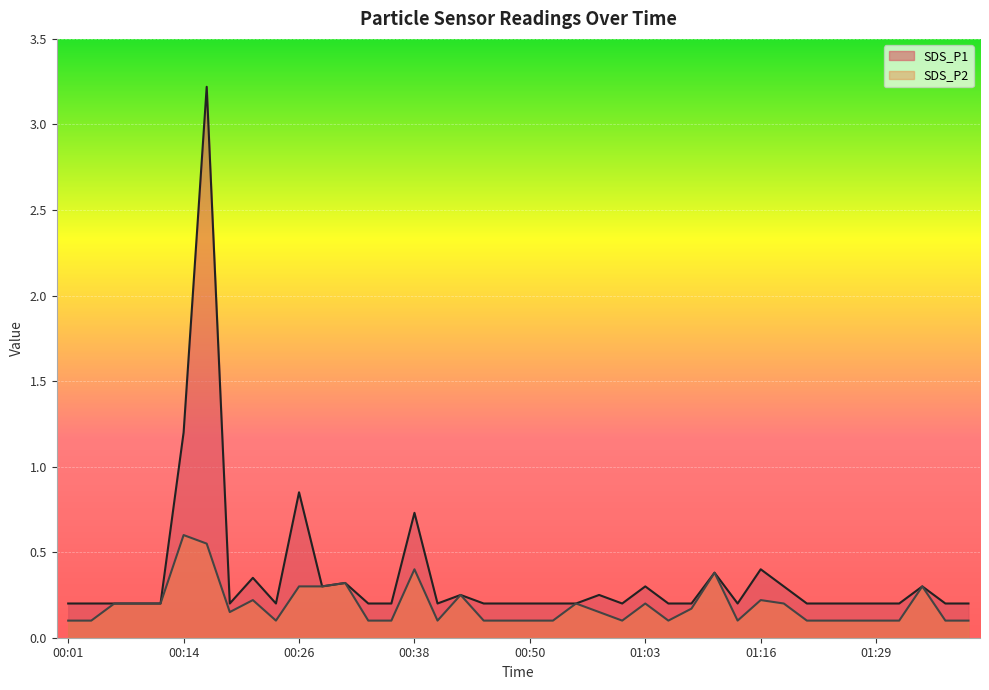

Reading right to left, extract all data points from this chart.

SDS_P1: 0.2	0.2	0.3	0.2	0.2	0.2	0.2	0.2	0.3	0.4	0.2	0.4	0.2	0.2	0.3	0.2	0.2	0.2	0.2	0.2	0.2	0.2	0.2	0.2	0.7	0.2	0.2	0.3	0.3	0.8	0.2	0.3	0.2	3.2	1.2	0.2	0.2	0.2	0.2	0.2
SDS_P2: 0.1	0.1	0.3	0.1	0.1	0.1	0.1	0.1	0.2	0.2	0.1	0.4	0.2	0.1	0.2	0.1	0.1	0.2	0.1	0.1	0.1	0.1	0.2	0.1	0.4	0.1	0.1	0.3	0.3	0.3	0.1	0.2	0.1	0.6	0.6	0.2	0.2	0.2	0.1	0.1